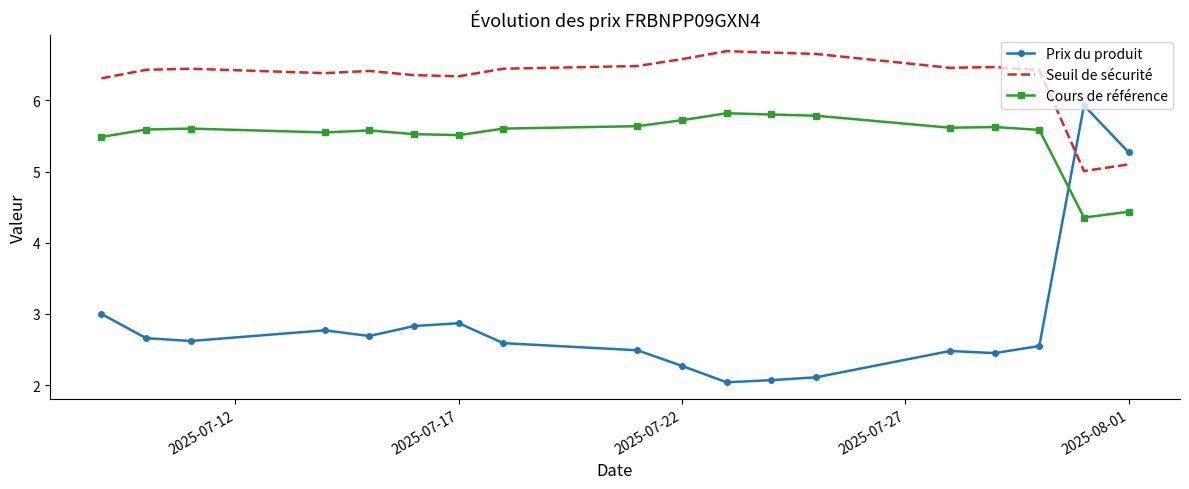

Rank the series by their average value, from lowest to highest.

Prix du produit, Cours de référence, Seuil de sécurité